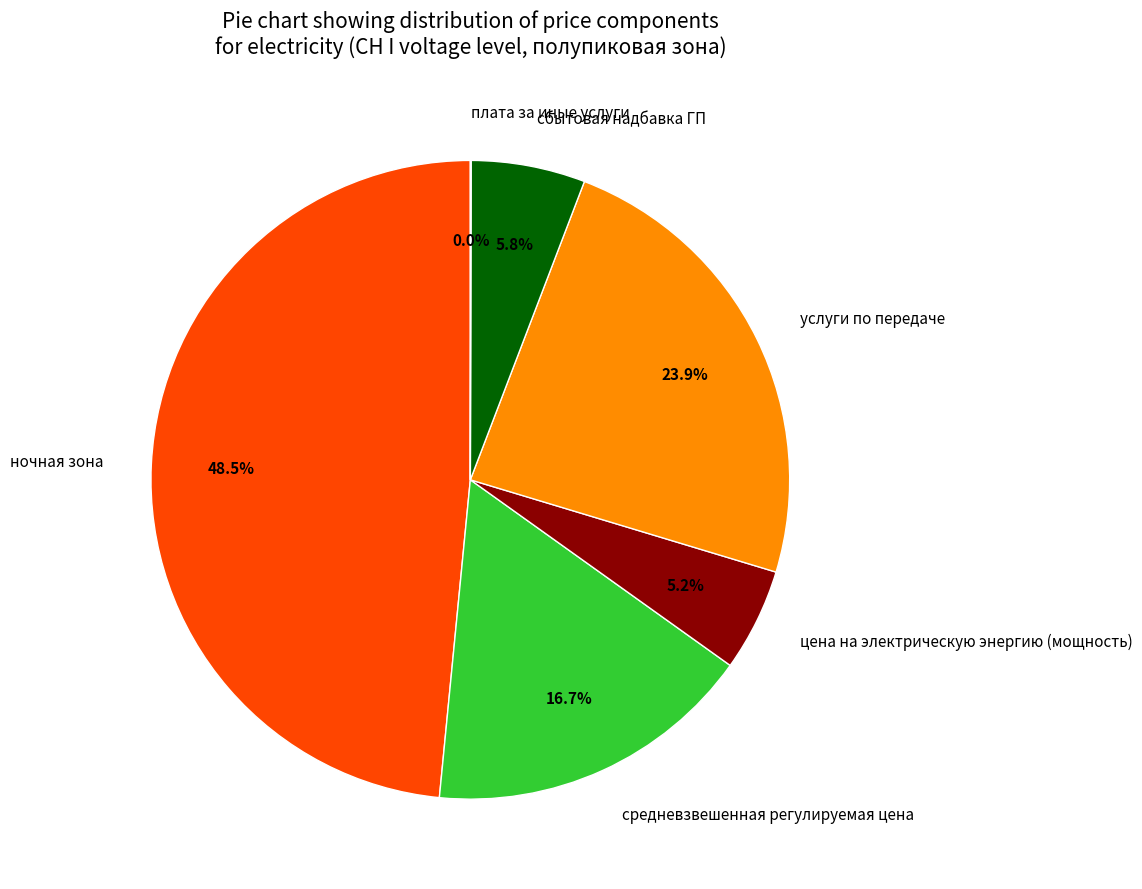

Does средневзвешенная регулируемая цена represent more than half of the total?

No